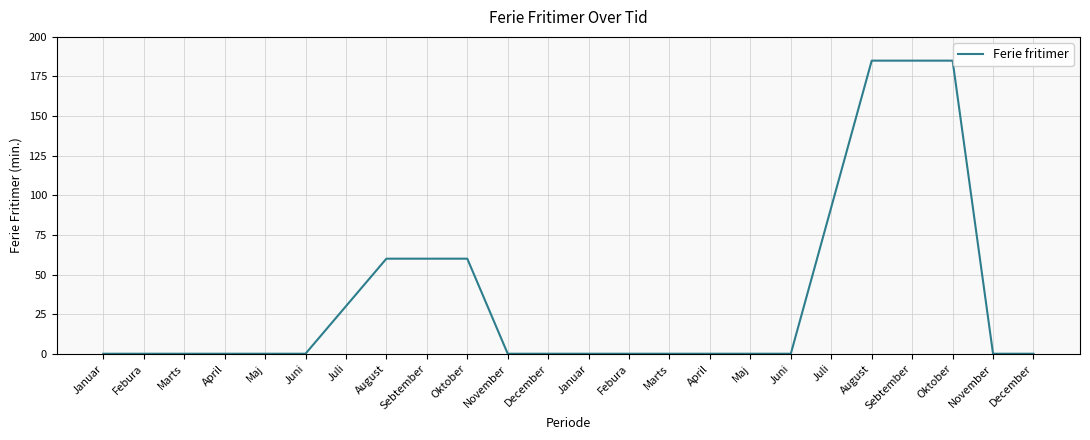

How many distinct data groups are displayed?

1